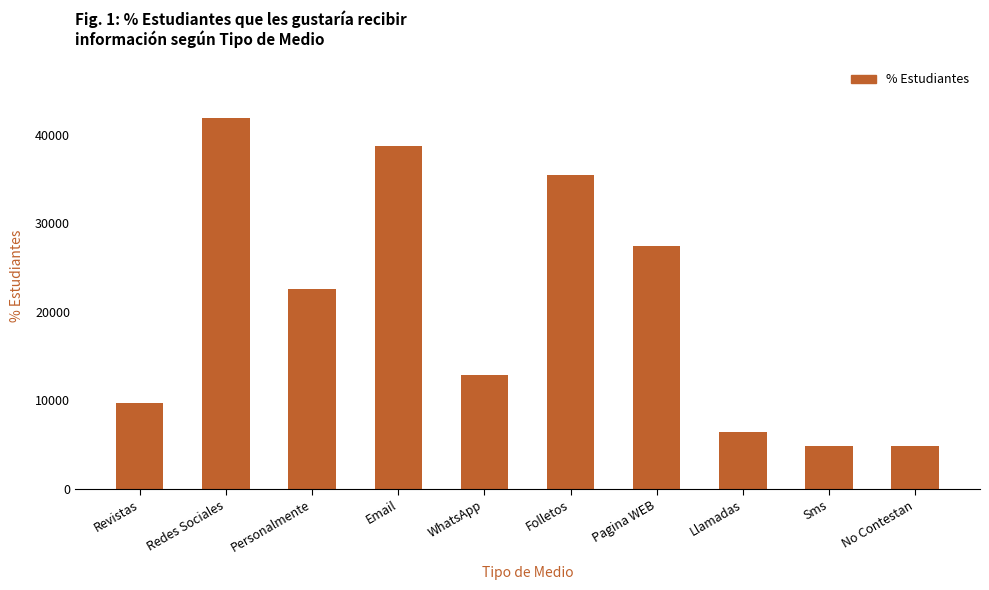

How many bars are there in total?

10